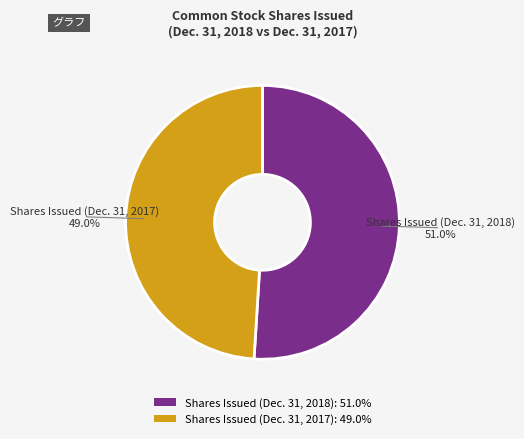

Approximately how many times larger is the value at Shares Issued (Dec. 31, 2018) compared to Shares Issued (Dec. 31, 2017)?

1.0